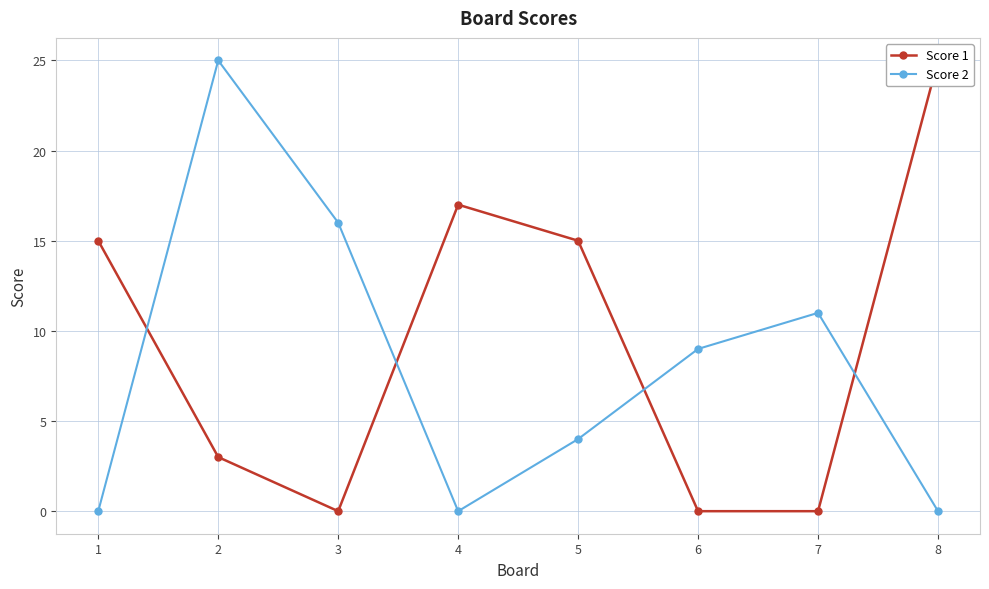

Is it true that Score 1 equals 3 at 2?

True